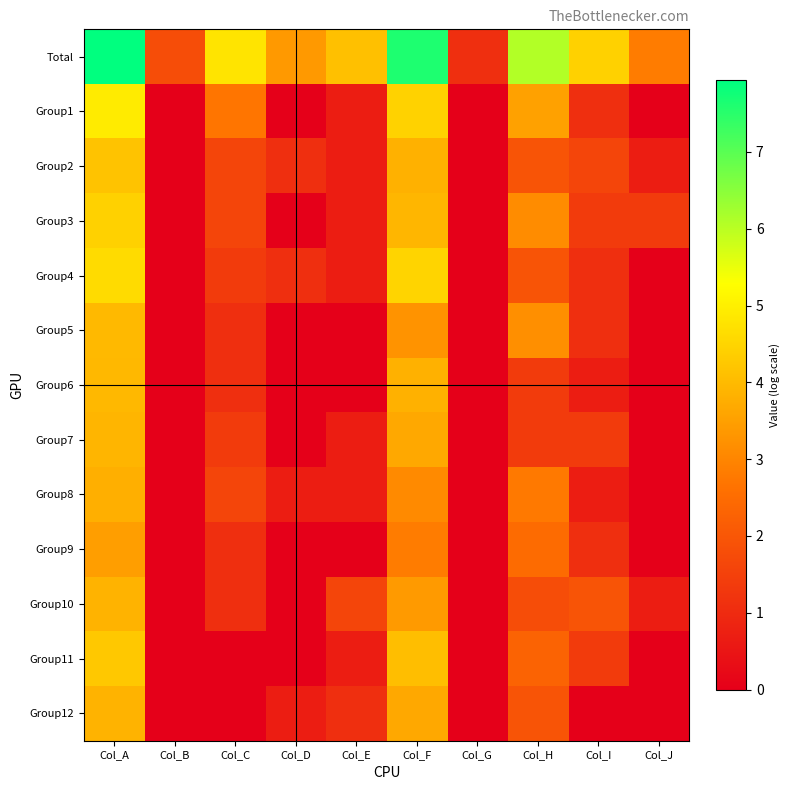

At Col_A, list the series in order from smallest to largest.

Group9, Group8, Group10, Group12, Group7, Group6, Group5, Group2, Group11, Group3, Group4, Group1, Total